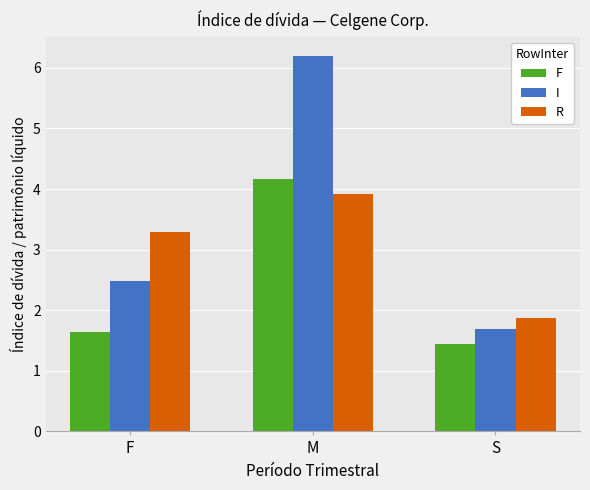

What is the greatest value displayed?

6.2